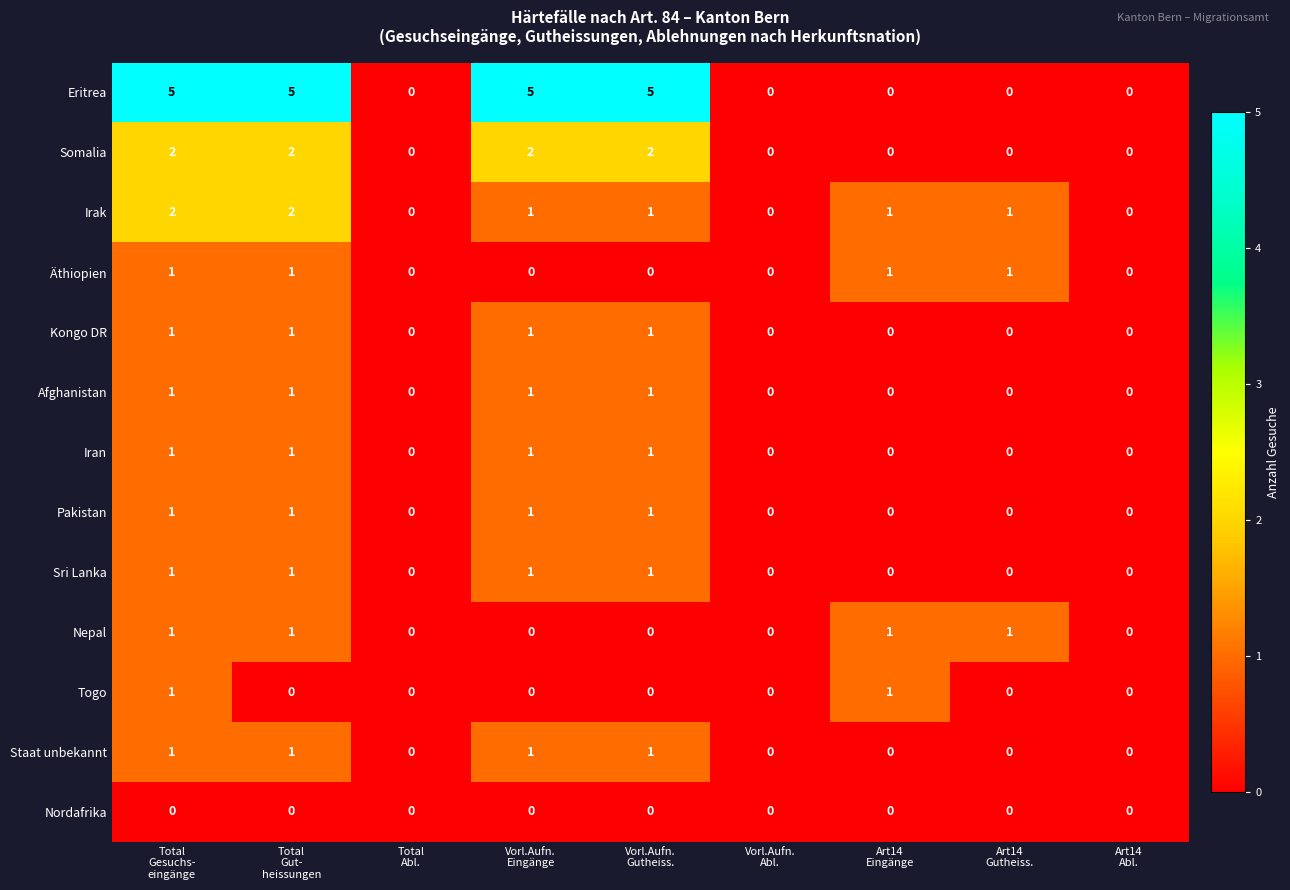

What is the difference between the maximum and minimum values in the Eritrea series?

5